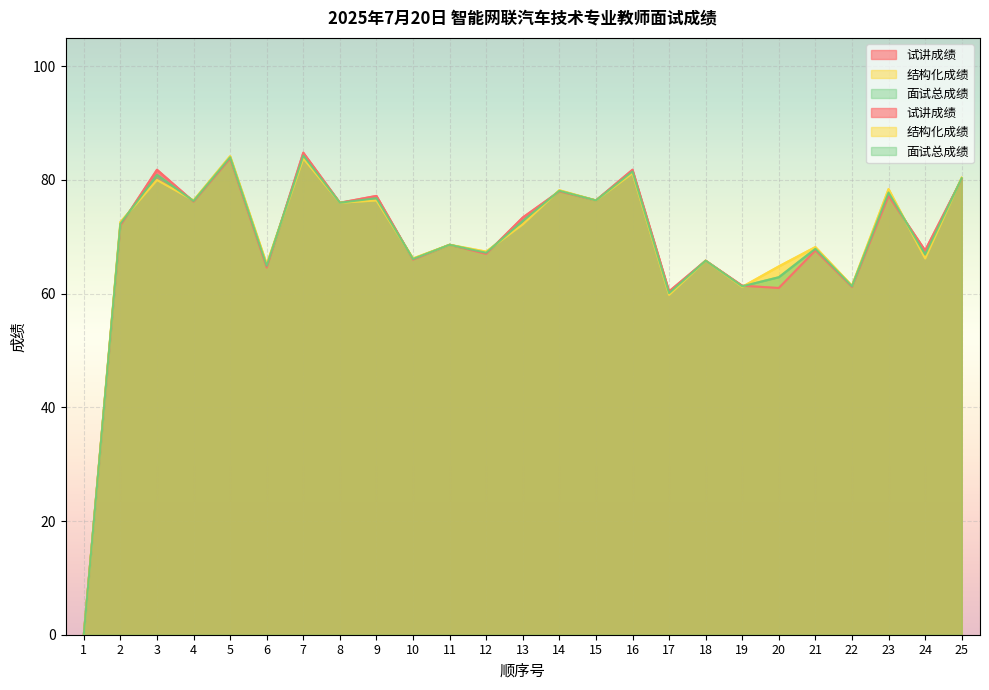

The value of 结构化成绩 at 19 is 61.2. True or false?

True